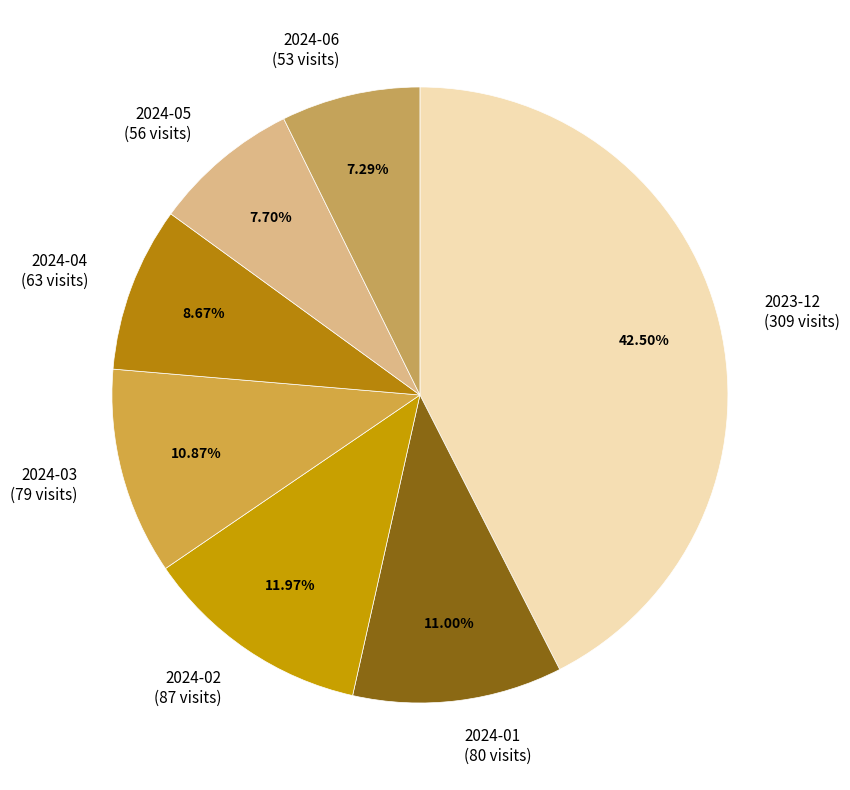

To the nearest percent, what is the difference between the 2024-04 and 2024-06 slice percentages?

1%